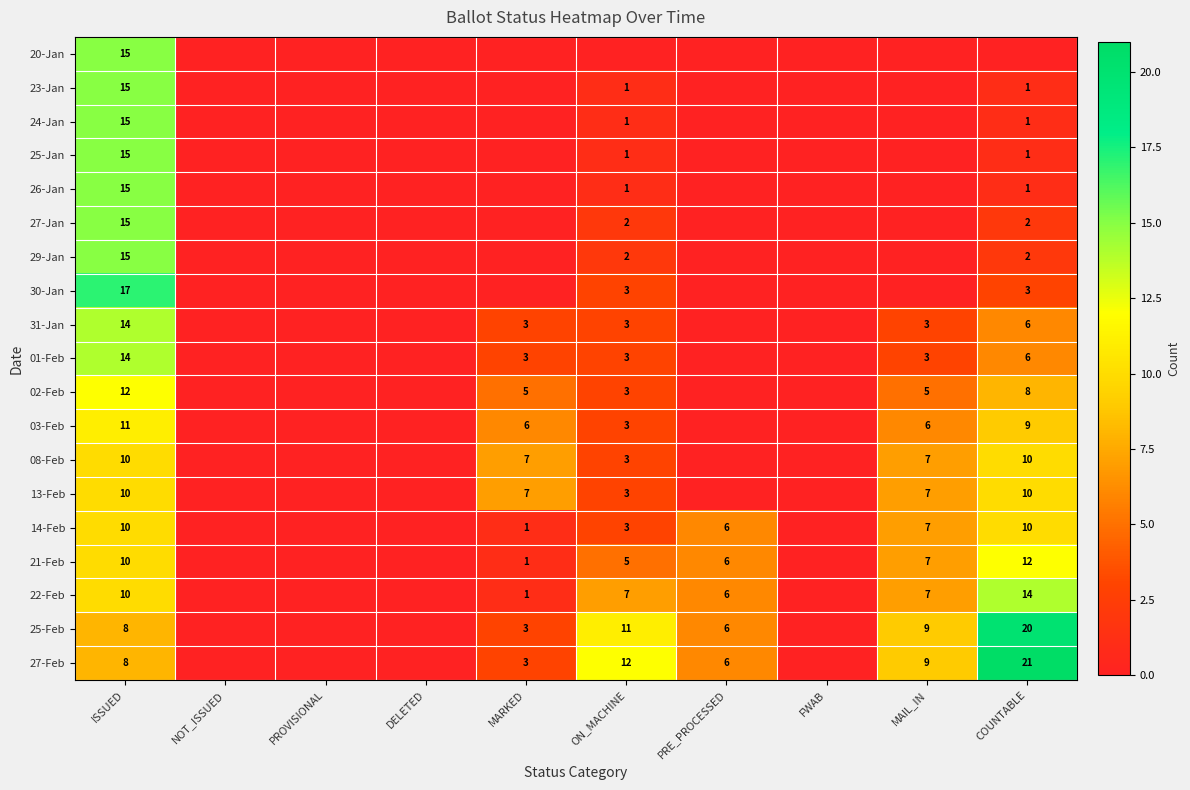

At which category does the chart reach its minimum across all series?

NOT_ISSUED